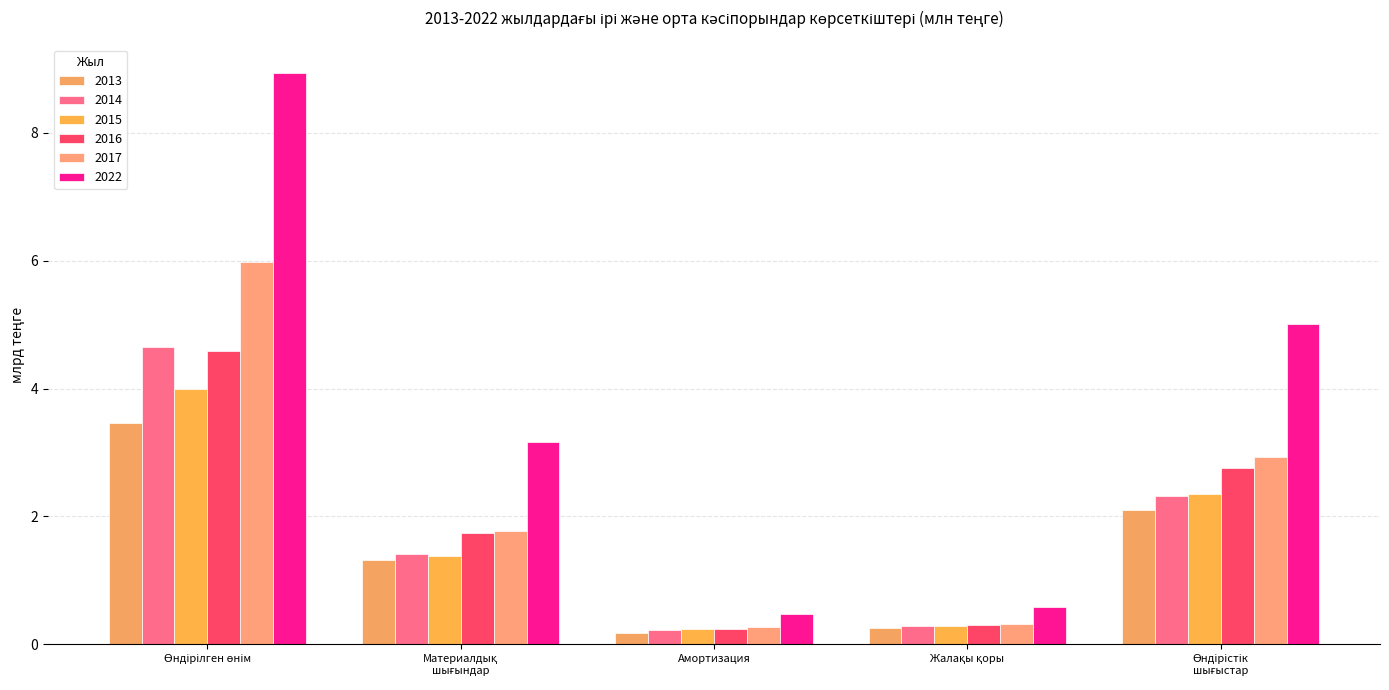

How many groups of bars are there?

5